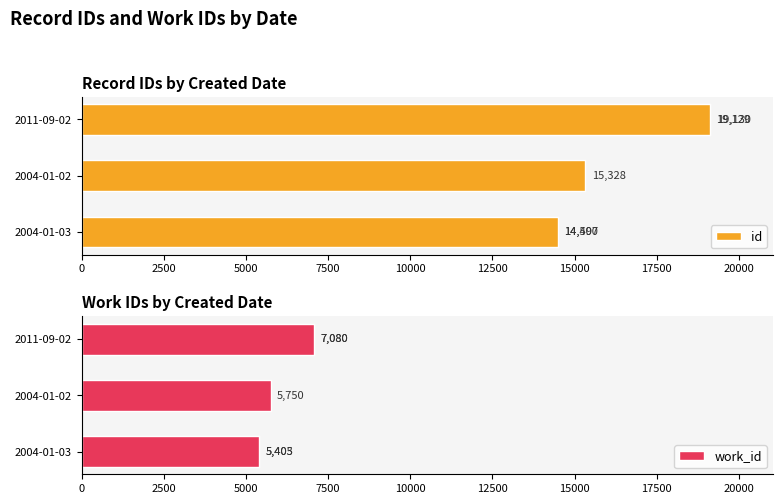

True or false: id has a value of 31821 at 7500.

False